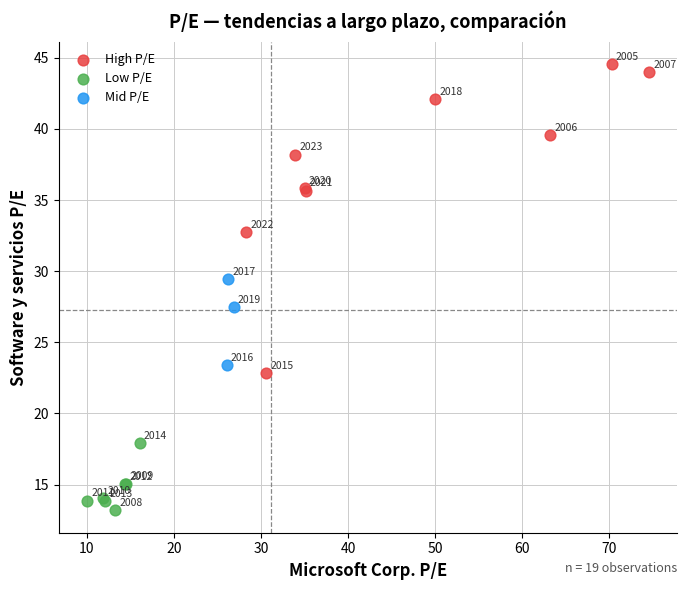

Which series contains the lowest Y value?

Low P/E